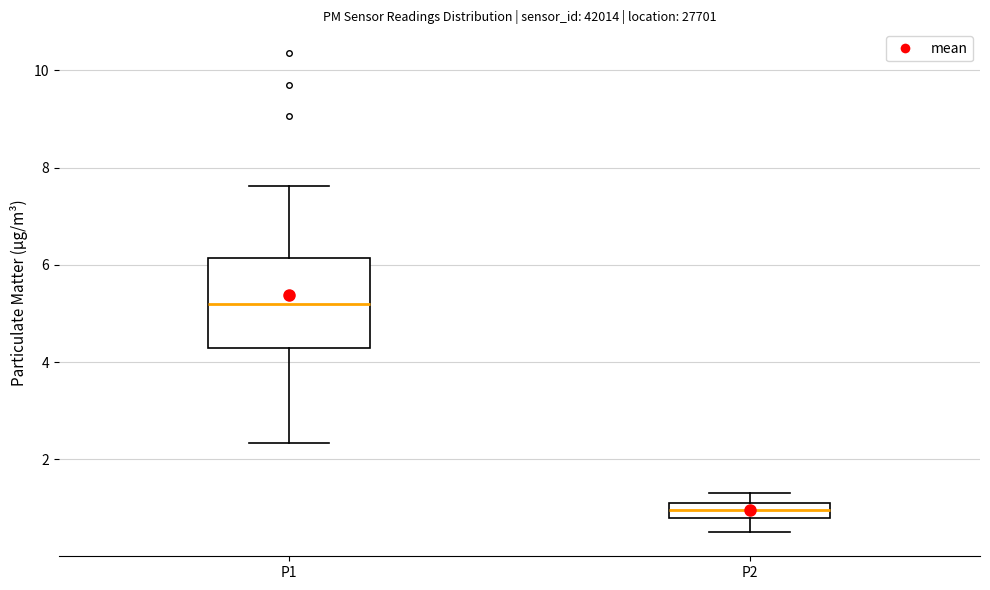

Comparing the boxes themselves (not the whiskers), which one is the tallest?

P1